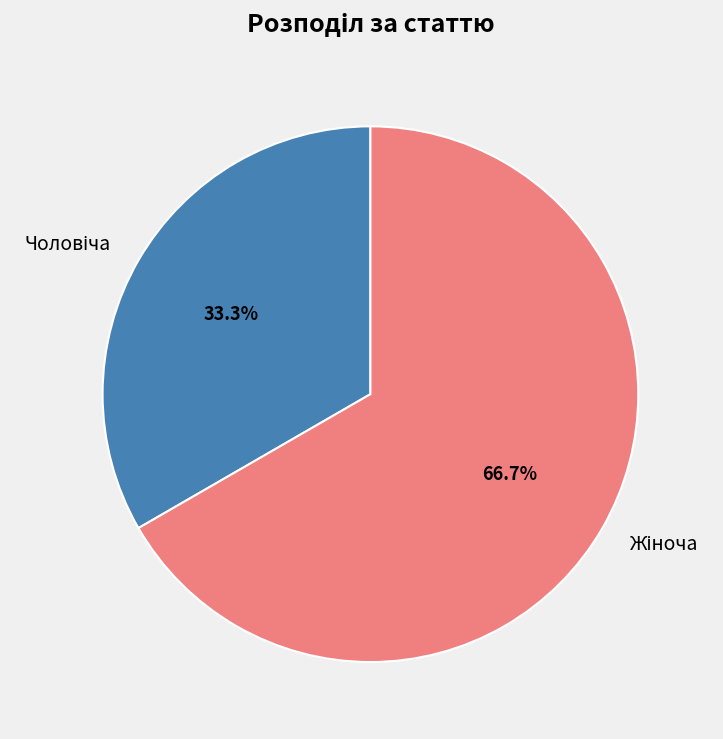

Is there a majority slice in this chart?

Yes